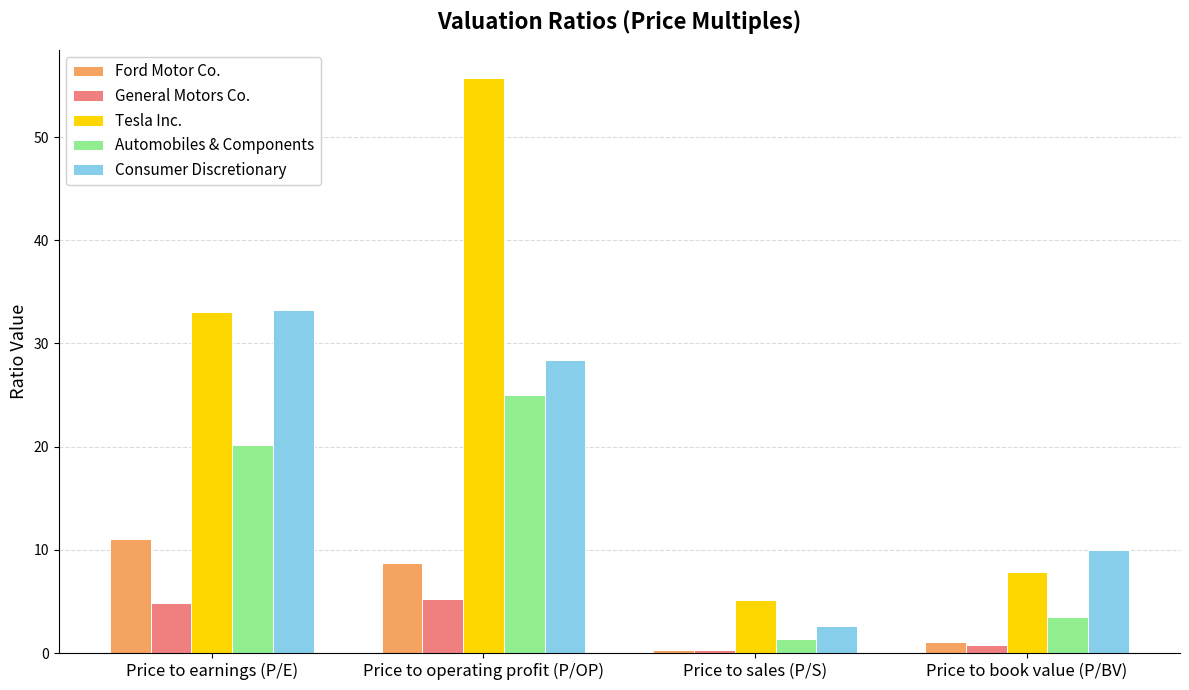

Reading left to right, what are all the values shown in this chart?

Ford Motor Co.: 11.0	8.8	0.3	1.1
General Motors Co.: 4.9	5.3	0.3	0.8
Tesla Inc.: 33.0	55.7	5.1	7.9
Automobiles & Components: 20.2	25.0	1.4	3.5
Consumer Discretionary: 33.2	28.4	2.6	10.0